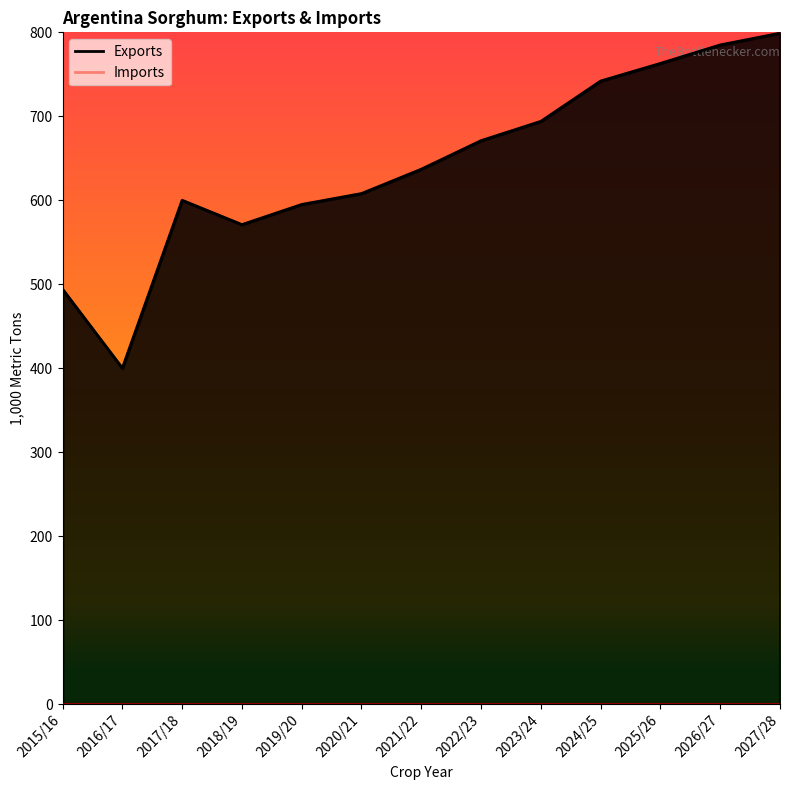

Is it true that the value at 2015/16 is 663?

False